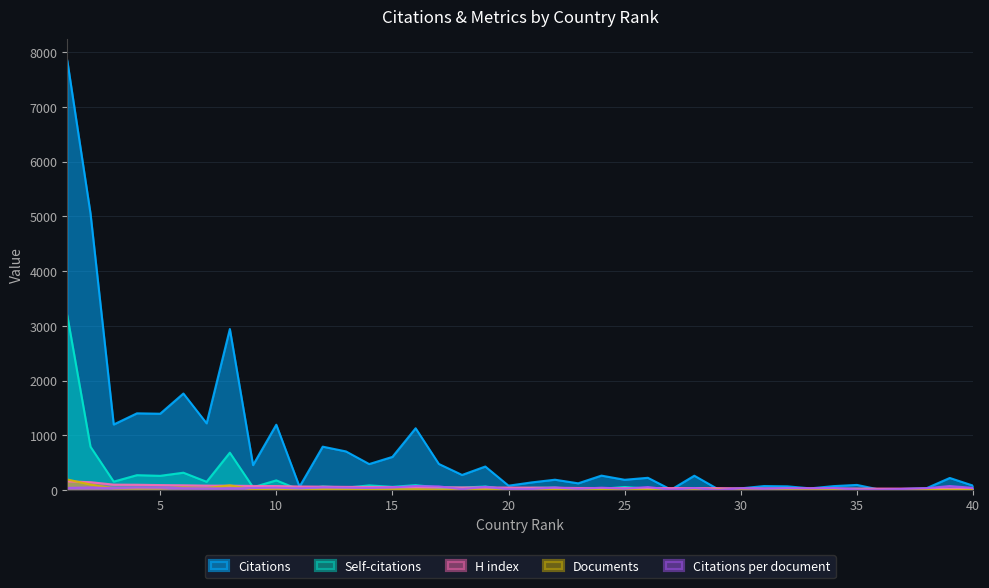

Which series has the largest total across all categories?

Citations